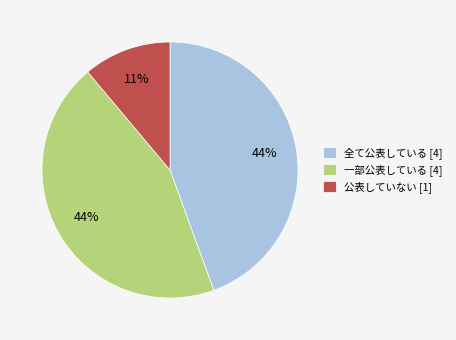

Is the sum of 公表していない [1] and 一部公表している [4] greater than half?

Yes